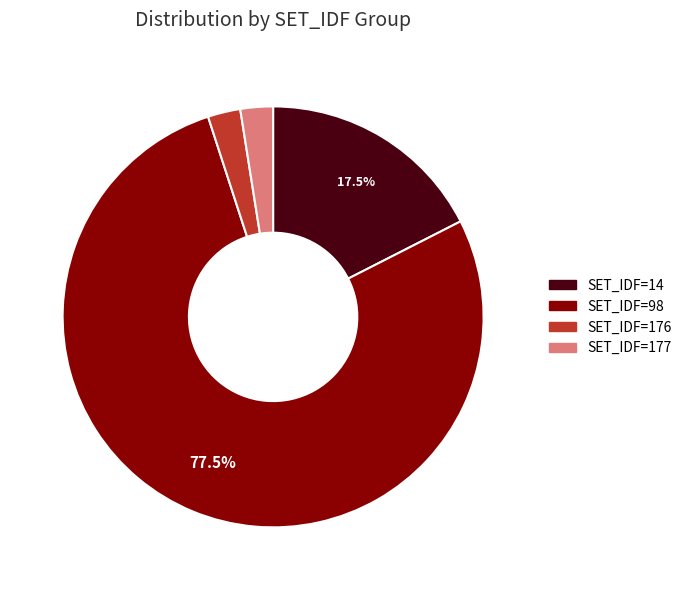

Is there any slice that represents more than half of the pie?

Yes